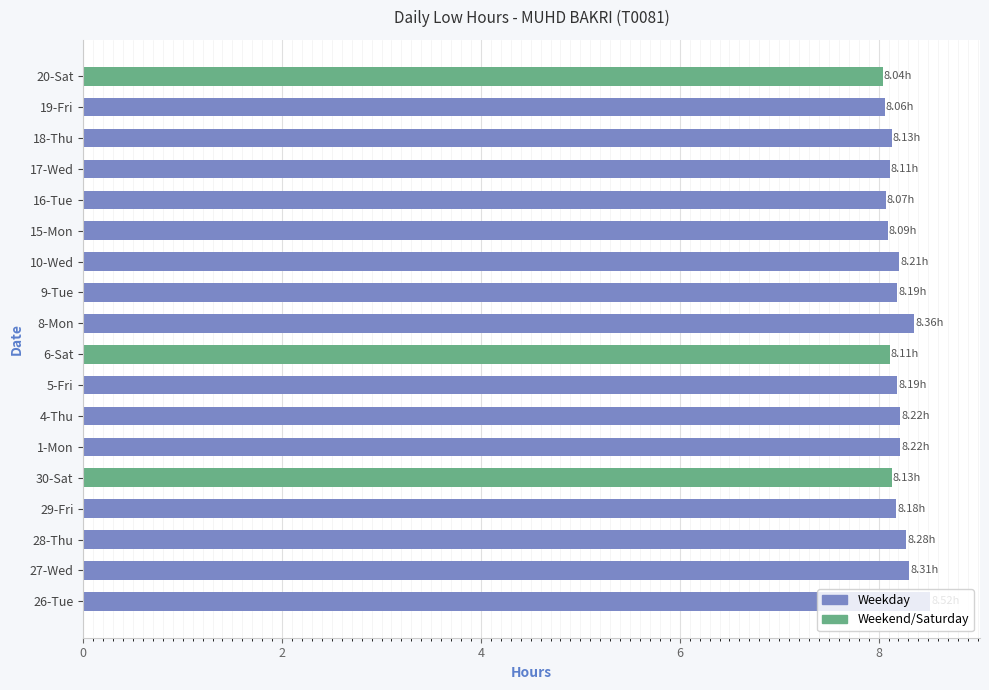

What is the ratio of the value at 4-Thu to the value at 30-Sat?

1.0